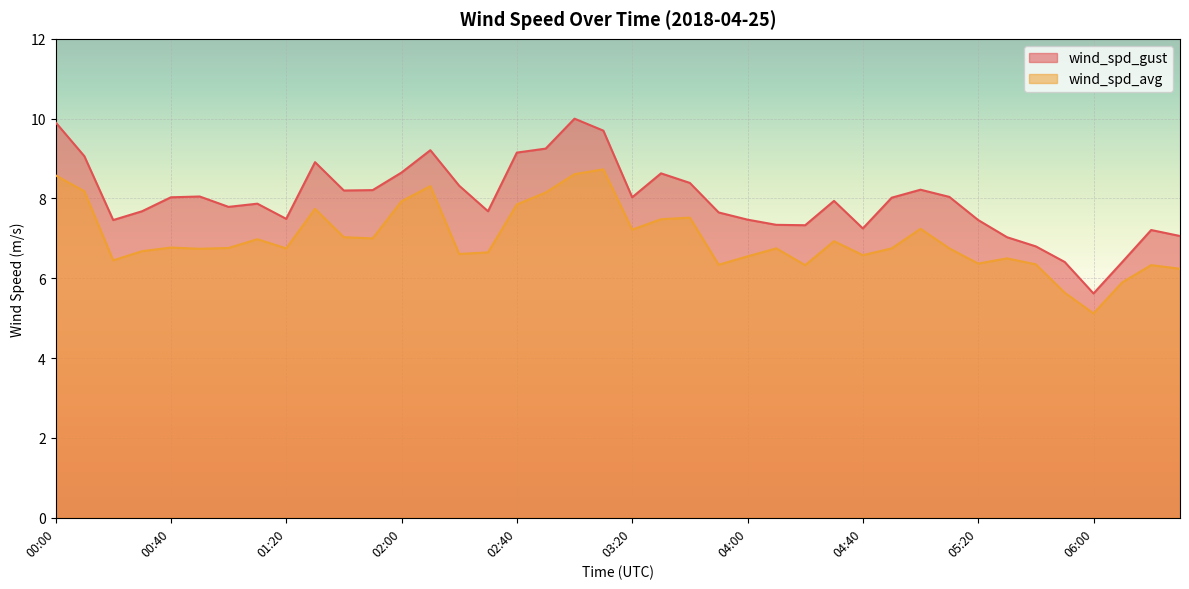

Where does the wind_spd_gust series first go above 8?

00:00